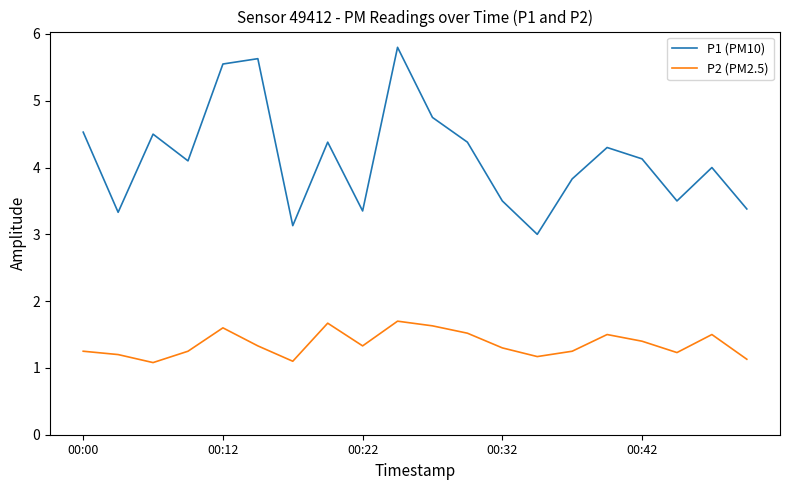

What is the lowest value of the P1 (PM10) series?

3.0